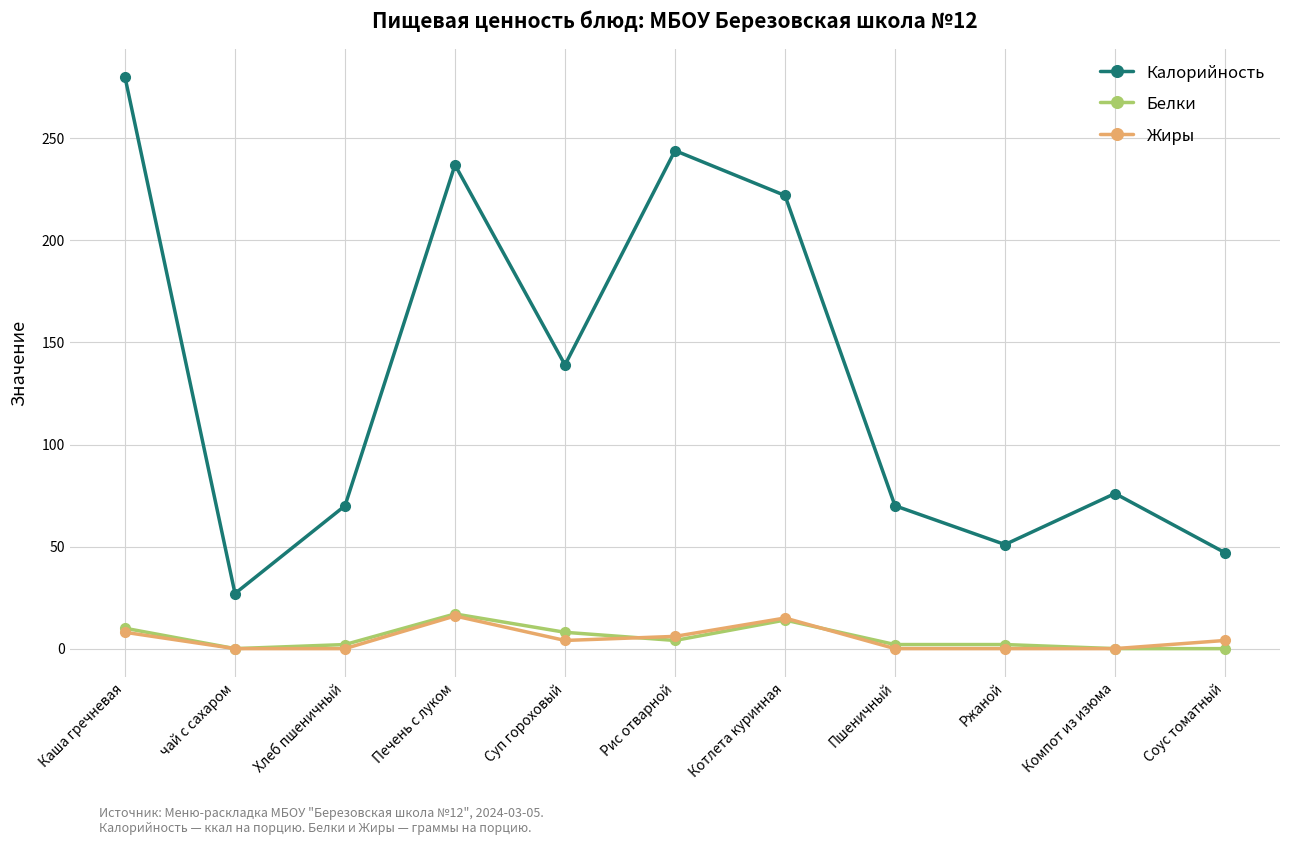

True or false: Жиры and Калорийность intersect in this chart.

False